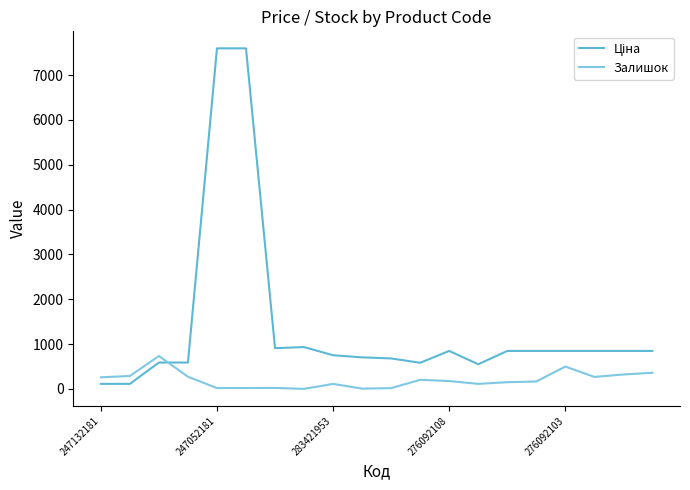

What is the difference between the maximum and minimum values in the Залишок series?

734.0